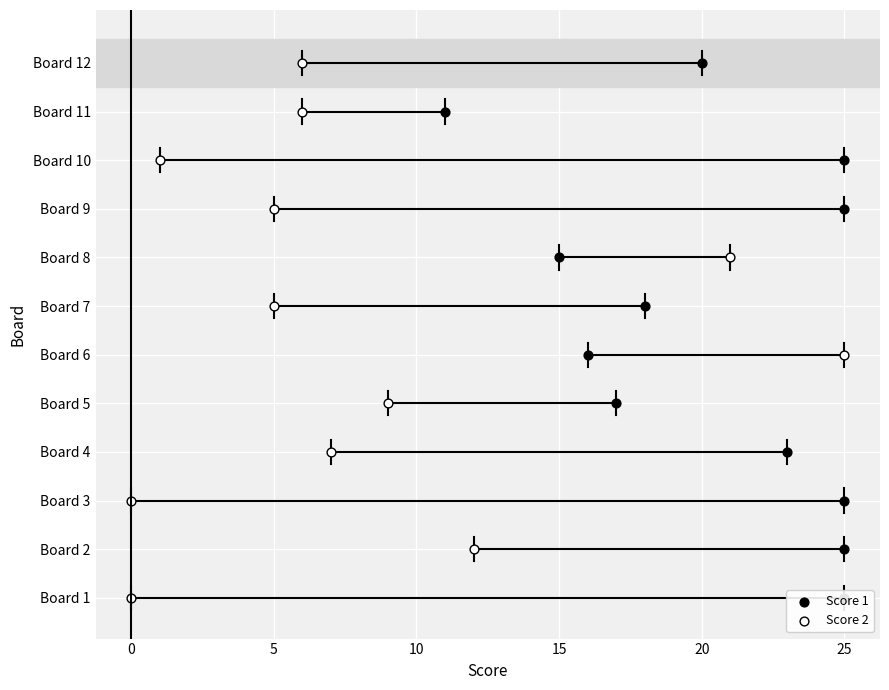

Which series has the largest total across all categories?

Score 1